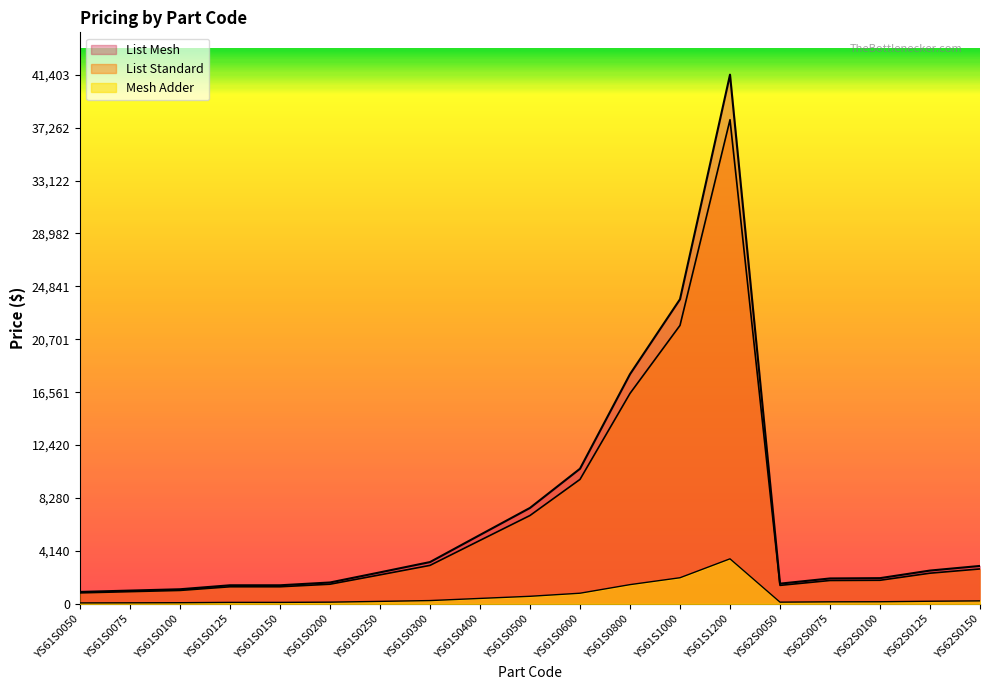

Reading left to right, list all the values displayed in this chart.

List Standard: 860	957	1052	1339	1339	1539	2271	3012	4967	6915	9739	16466	21788	37878	1448	1829	1847	2401	2733
List Mesh: 935	1040	1144	1455	1455	1674	2466	3271	5394	7508	10573	17972	23833	41403	1583	1989	2013	2607	2968
Mesh Adder: 75	83	92	116	116	135	195	259	427	593	834	1506	2045	3525	135	160	166	206	235